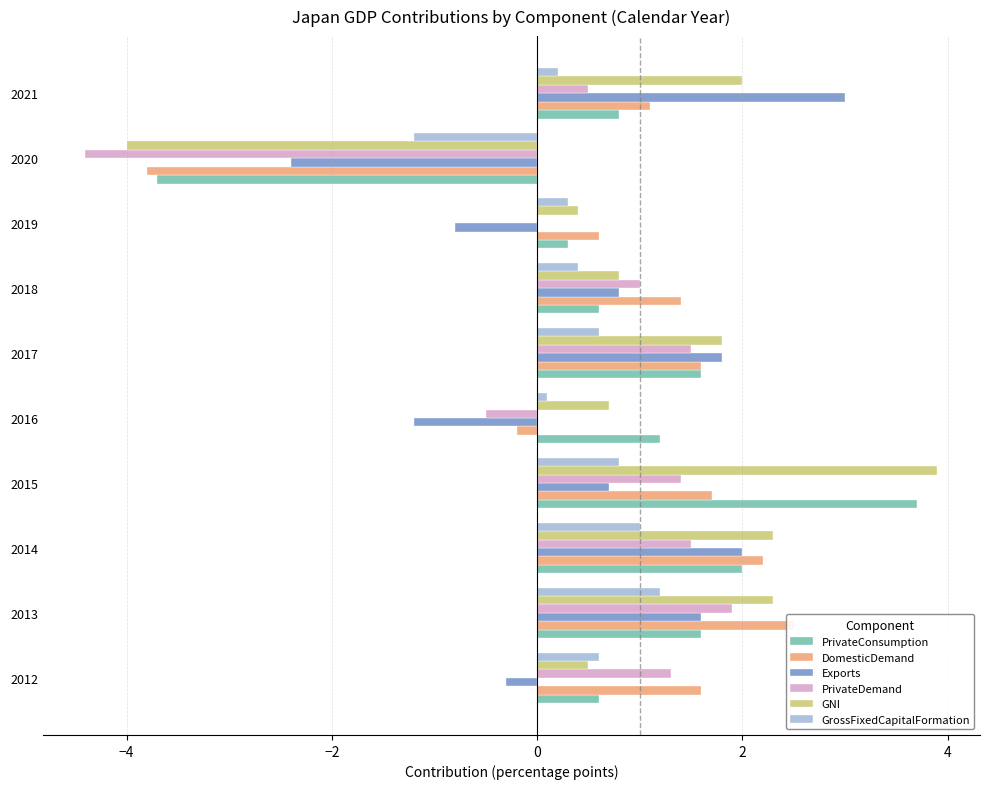

Which series has the widest spread of values?

GNI